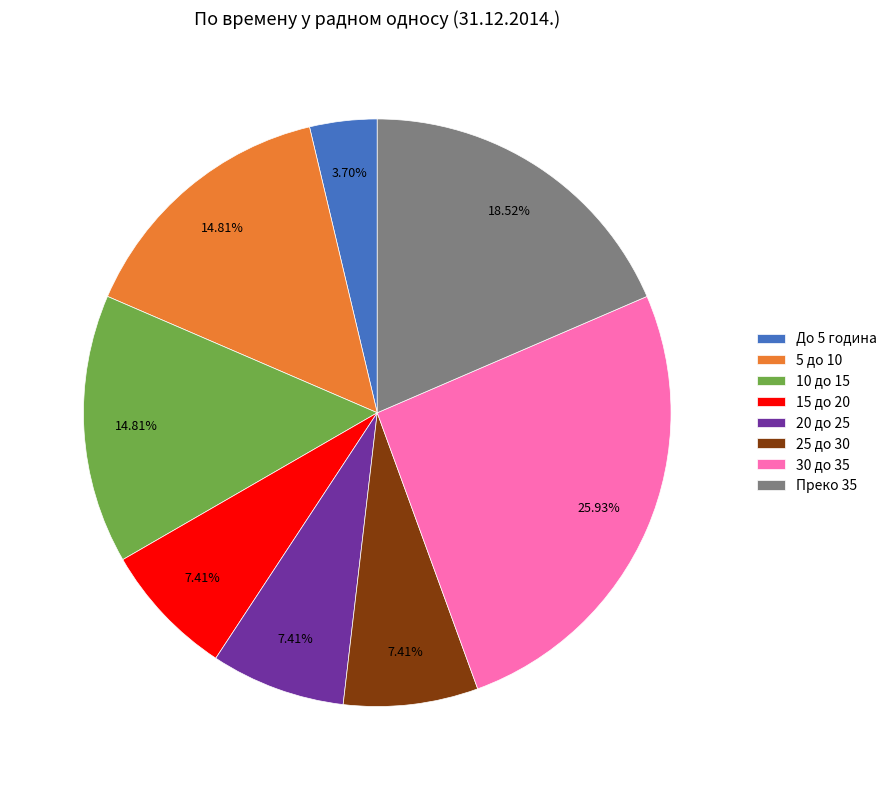

Which has a higher value, 30 до 35 or 15 до 20?

30 до 35